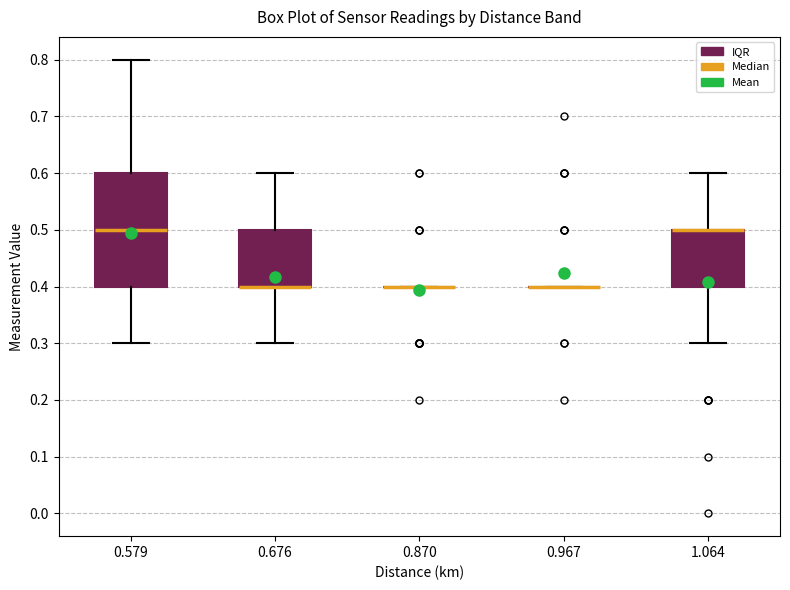

Reading left to right, read every box against the y-axis: the position of its median line, the range the box covers, and the ends of its whiskers. The values are not printed on the chart, so give them approximately, as read against the axis.

0.579: median 0.5, box 0.4 to 0.6, whiskers 0.3 to 0.8
0.676: median 0.4 (drawn on the box's lower edge), box 0.4 to 0.5, whiskers 0.3 to 0.6
0.870: box collapsed to a line at 0.4, whiskers 0.4 to 0.4
0.967: box collapsed to a line at 0.4, whiskers 0.4 to 0.4
1.064: median 0.5 (drawn on the box's upper edge), box 0.4 to 0.5, whiskers 0.3 to 0.6